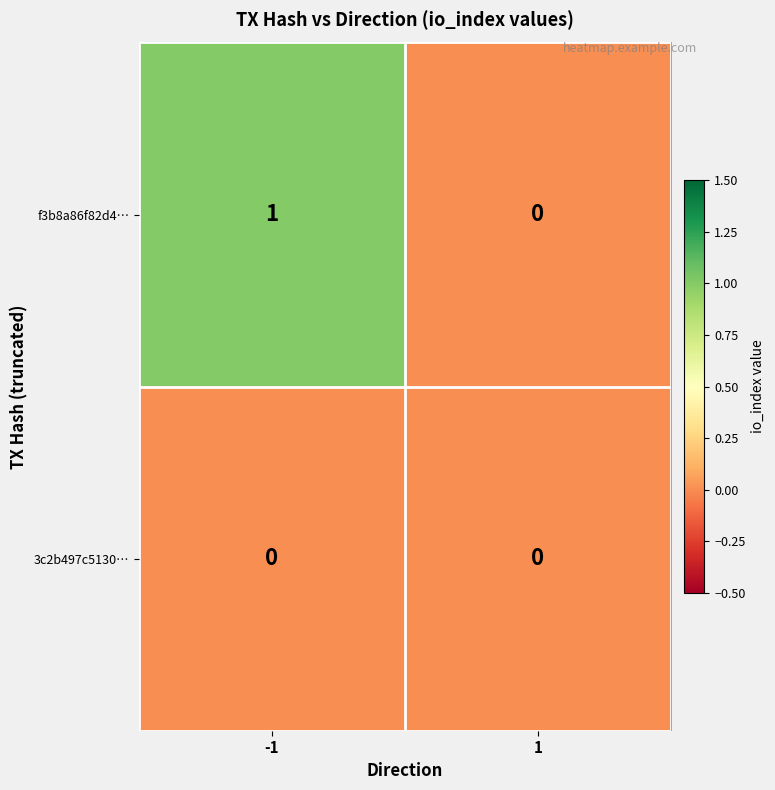

Which series has the largest total across all categories?

f3b8a86f82d4…